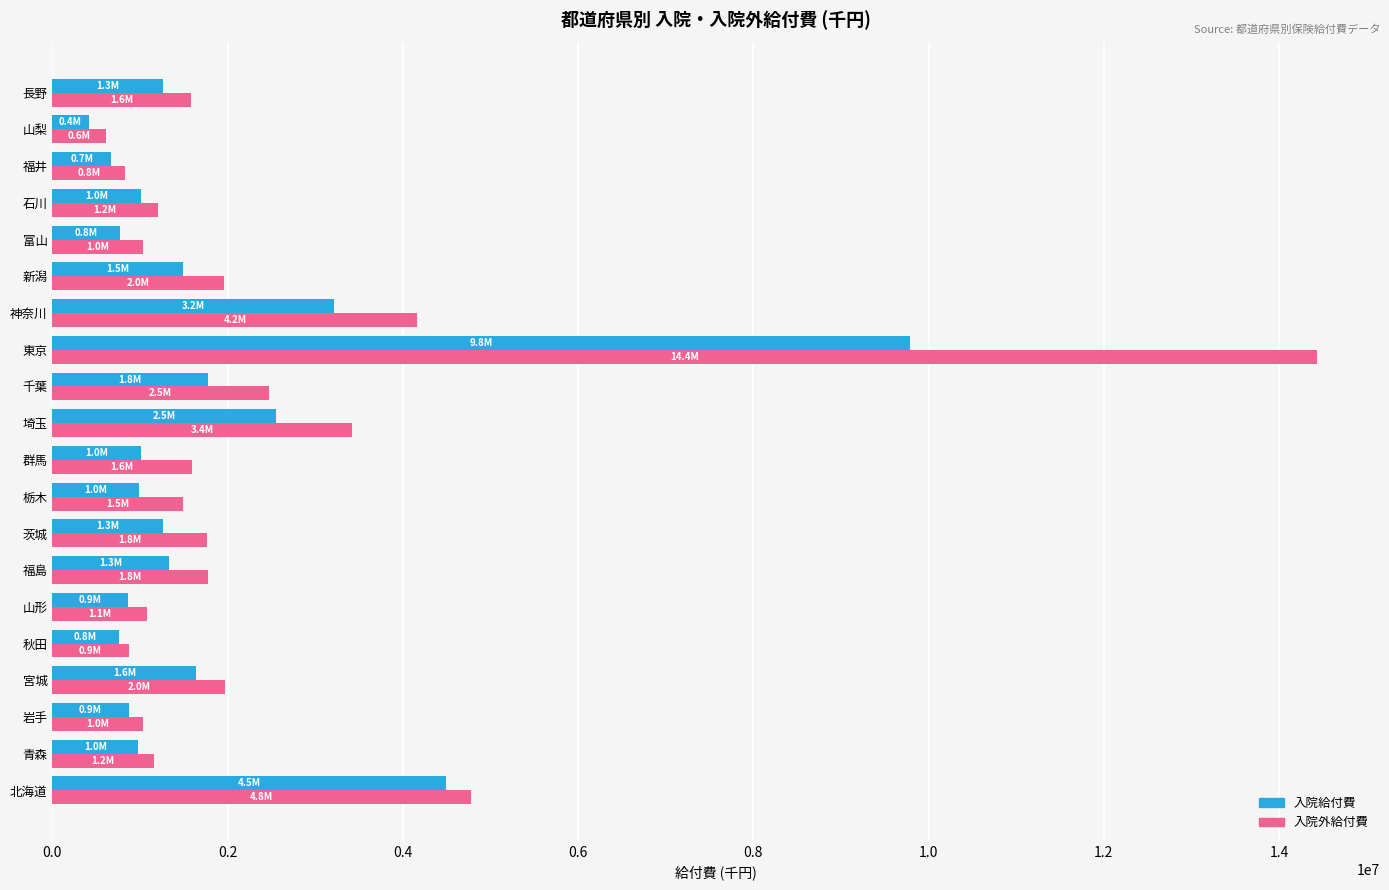

What is the sum of all 入院外給付費 values?

49209853.2